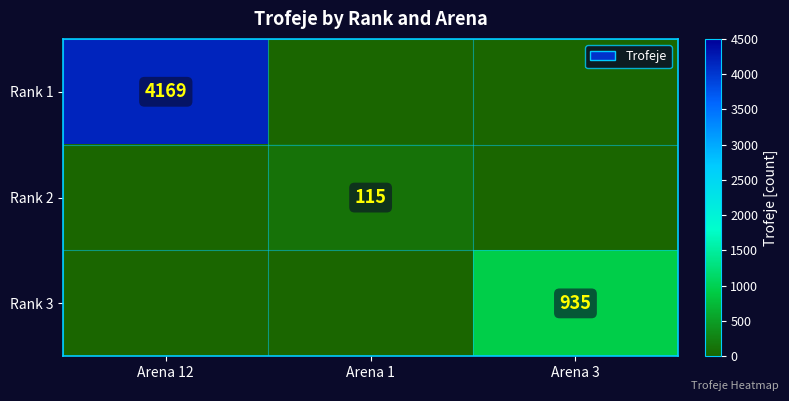

The value of Rank 2 at Arena 1 is 190. True or false?

False